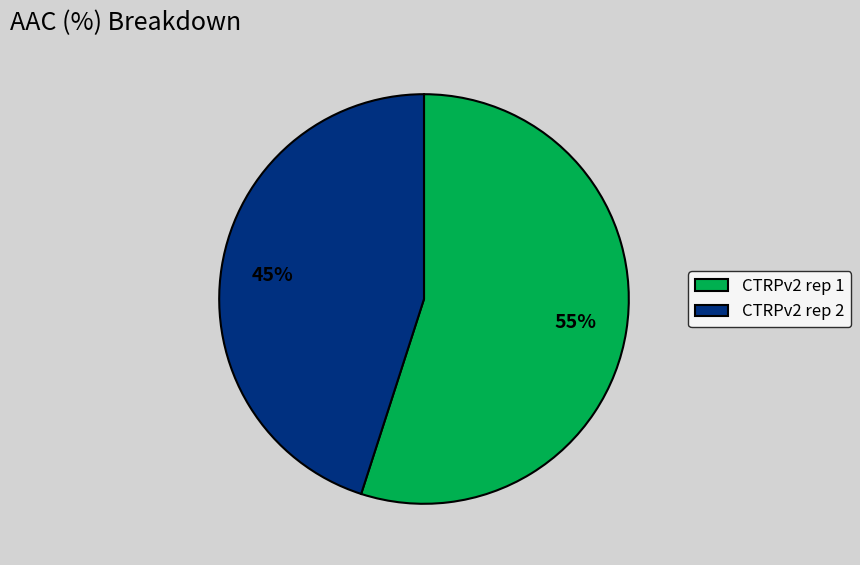

True or false: CTRPv2 rep 1 accounts for 55% of the total.

True